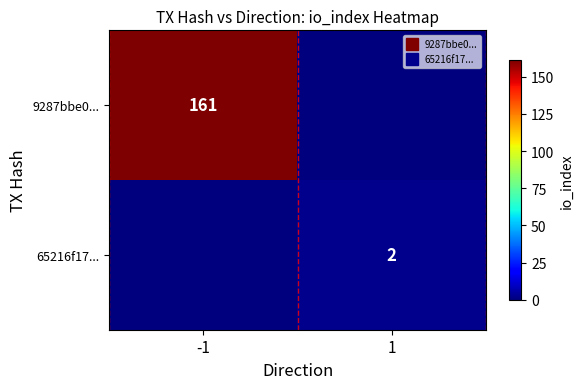

How many values in 65216f17... are above zero?

1